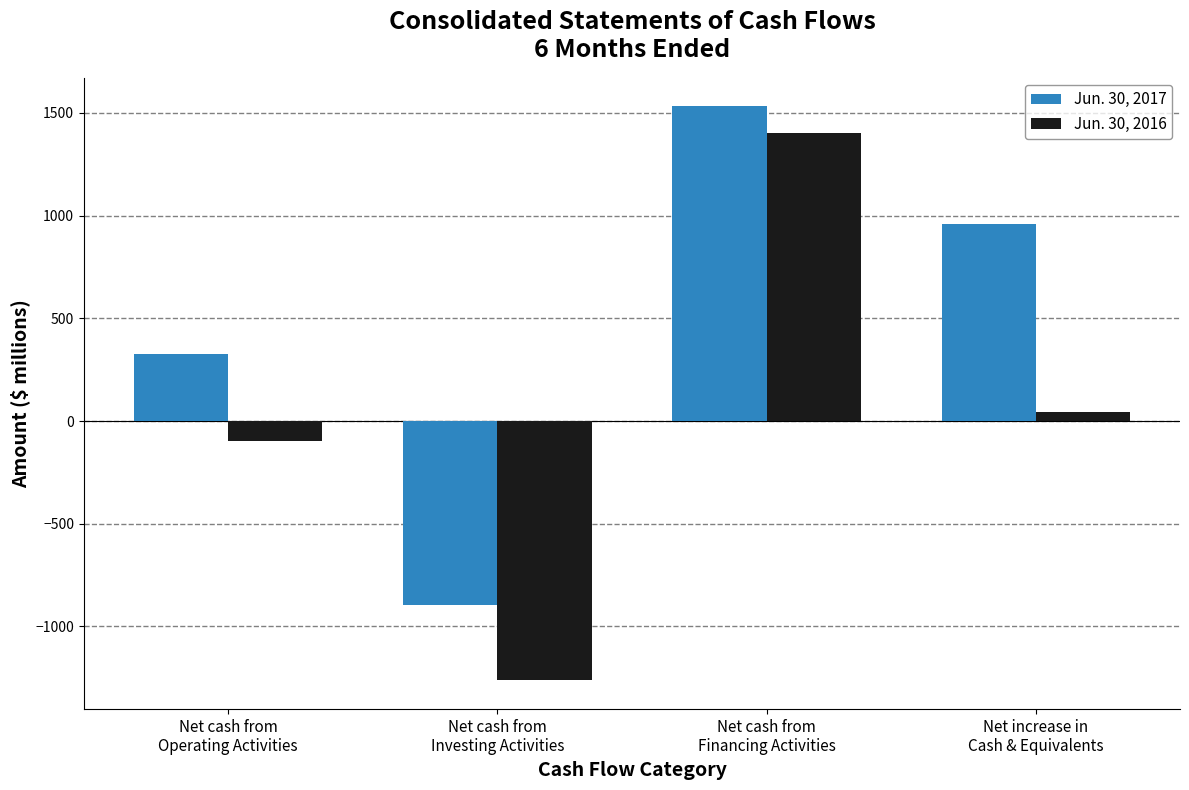

Is the value of Jun. 30, 2016 at Net cash from
Investing Activities greater than the value of Jun. 30, 2017 at Net increase in
Cash & Equivalents?

No